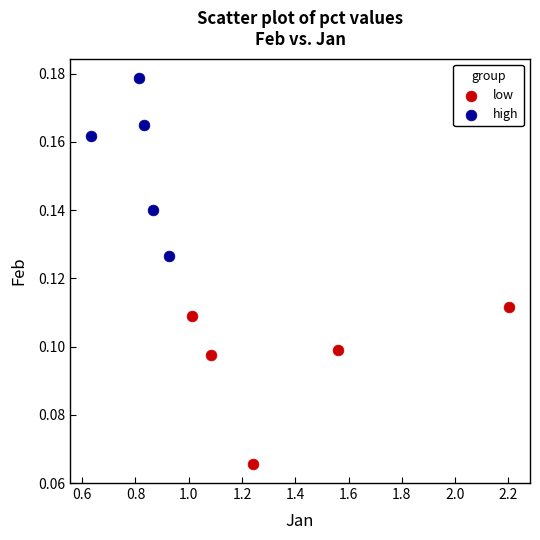

Which series has the widest spread of Y values?

high